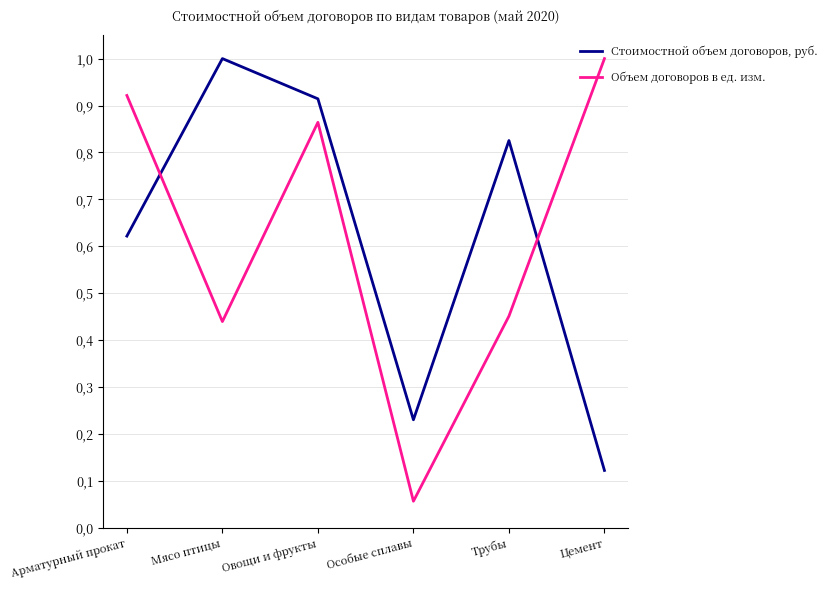

Which series has the widest spread of values?

Объем договоров в ед. изм.